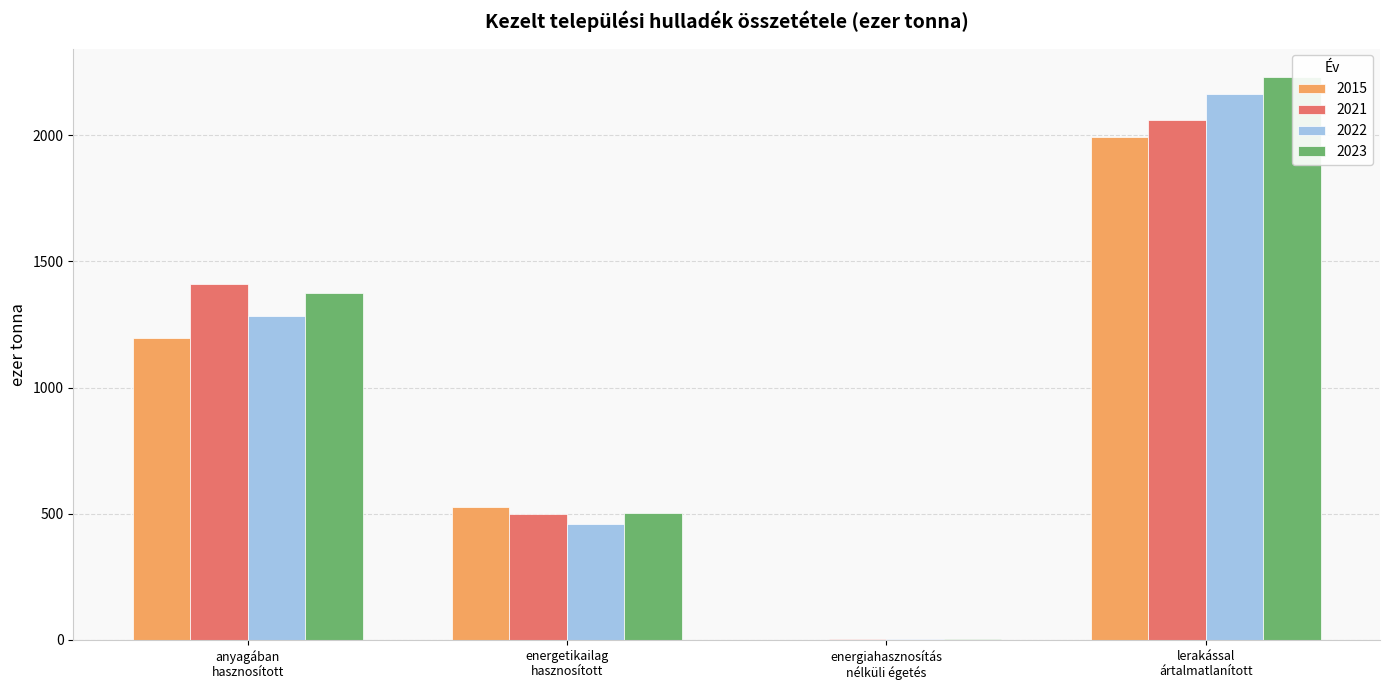

What is the maximum value for 2022?

2165